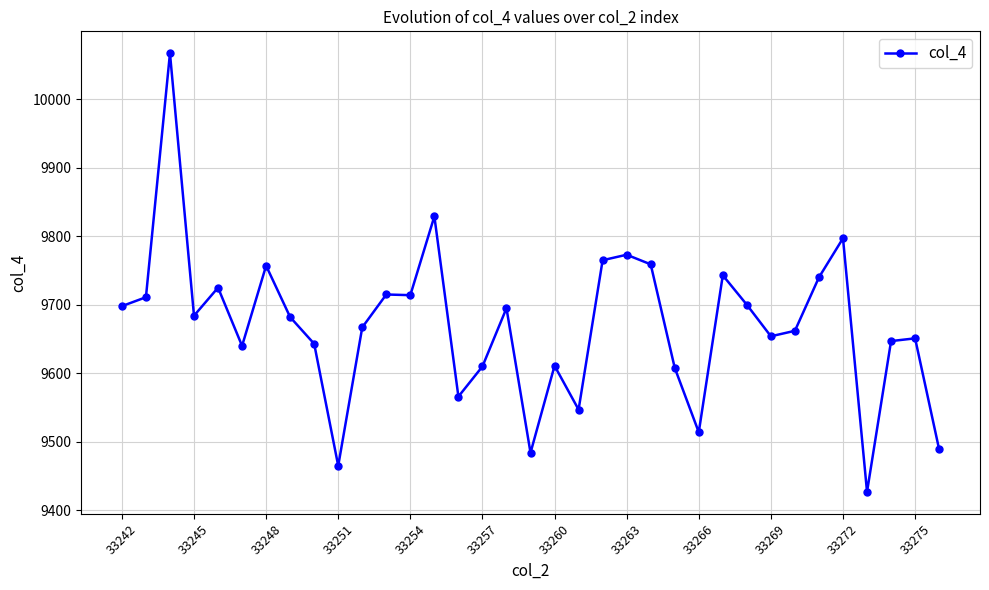

What is the greatest value displayed?

10067